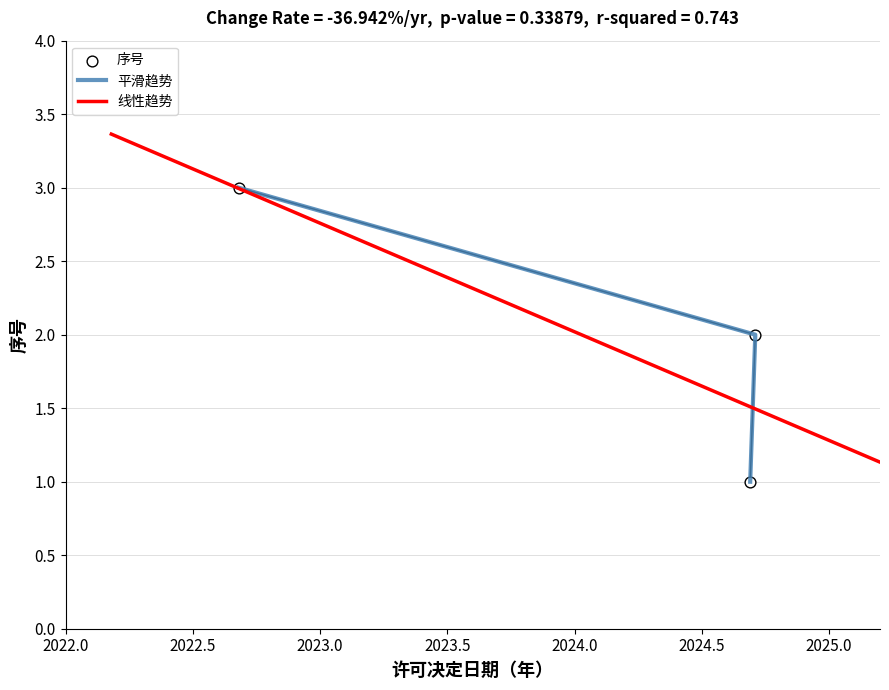

What is the change in value from 2024.9.12 to 2022.9.6?

+1